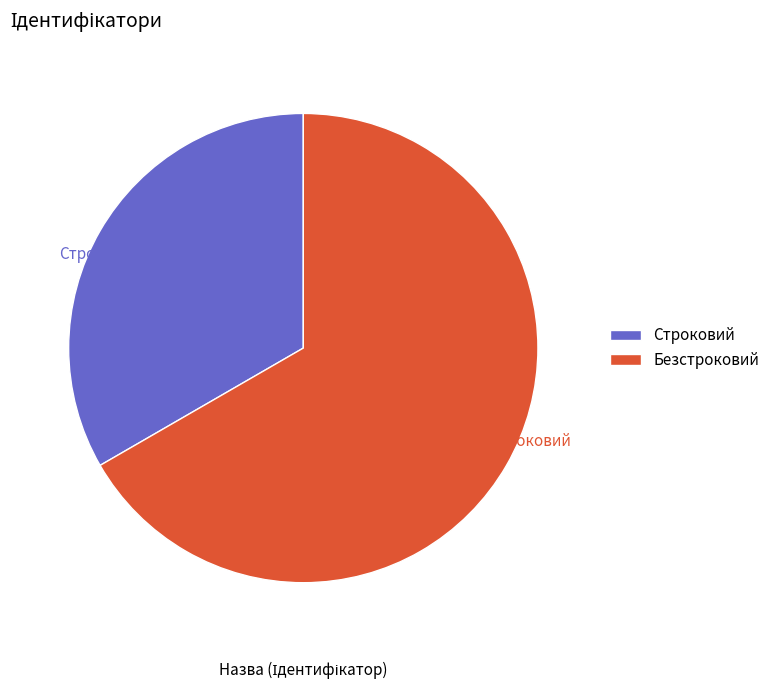

Which slice is the largest?

Безстроковий